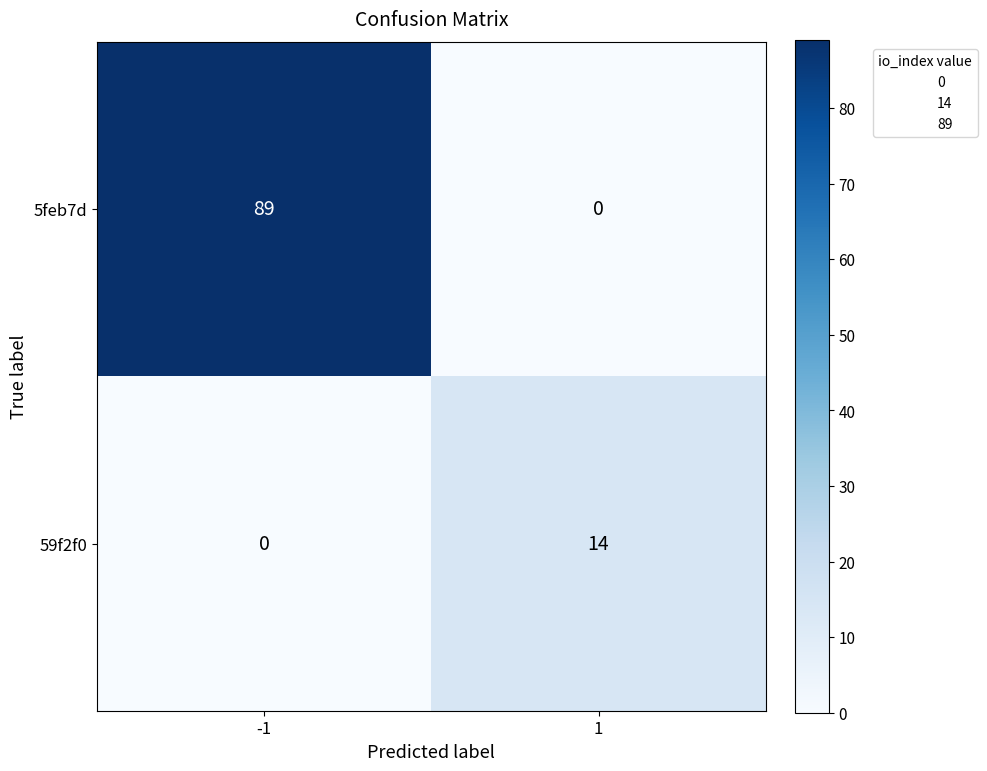

List the series in order of their peak value, lowest first.

59f2f0, 5feb7d